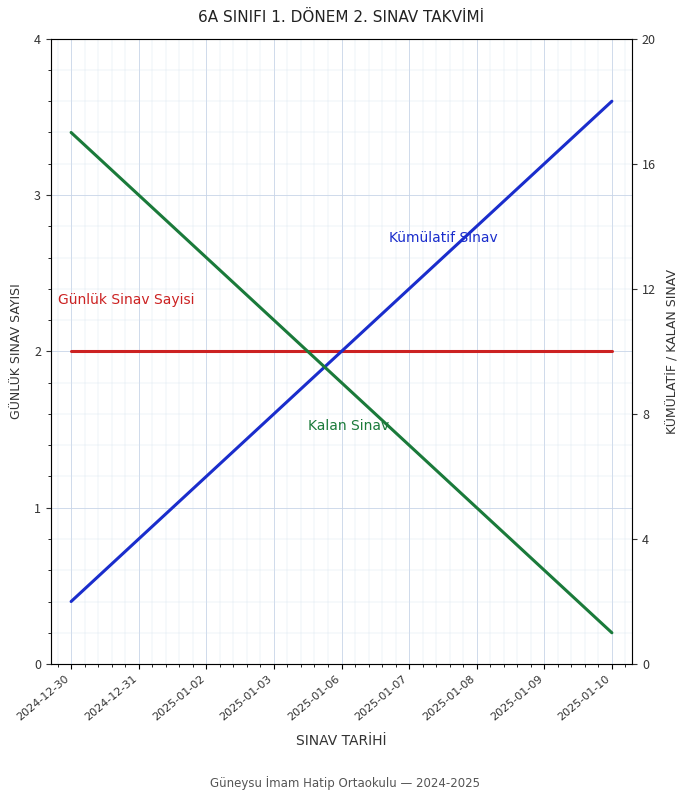

Rank the categories by Kalan Sinav value from highest to lowest.

2024-12-30, 2024-12-31, 2025-01-02, 2025-01-03, 2025-01-06, 2025-01-07, 2025-01-08, 2025-01-09, 2025-01-10